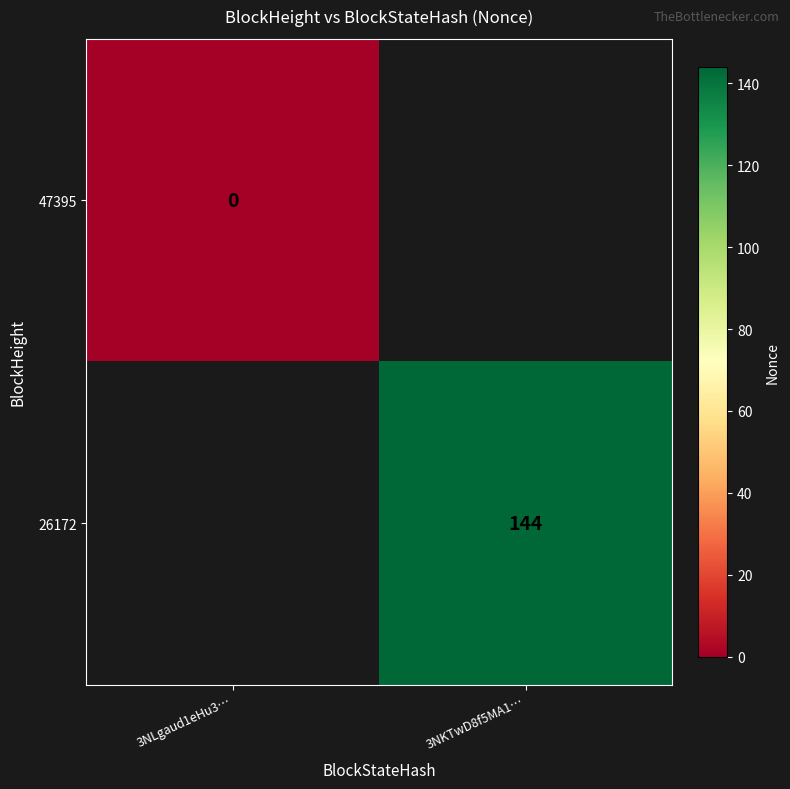

True or false: 26172 has a value of 244 at 3NKTwD8f5MA1….

False